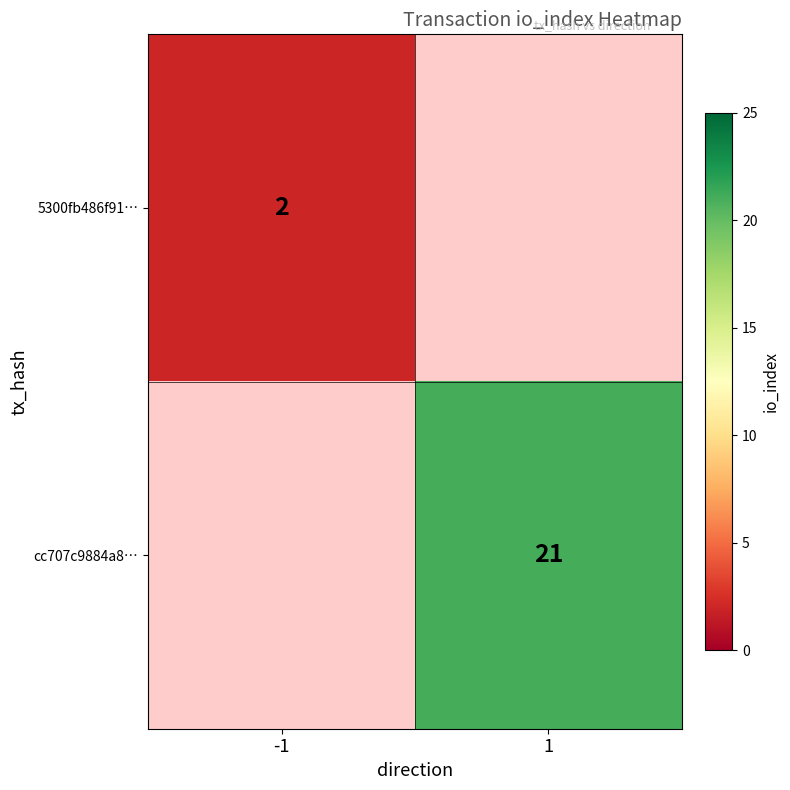

Is the value of cc707c9884a8… at 1 greater than the value of 5300fb486f91… at -1?

Yes